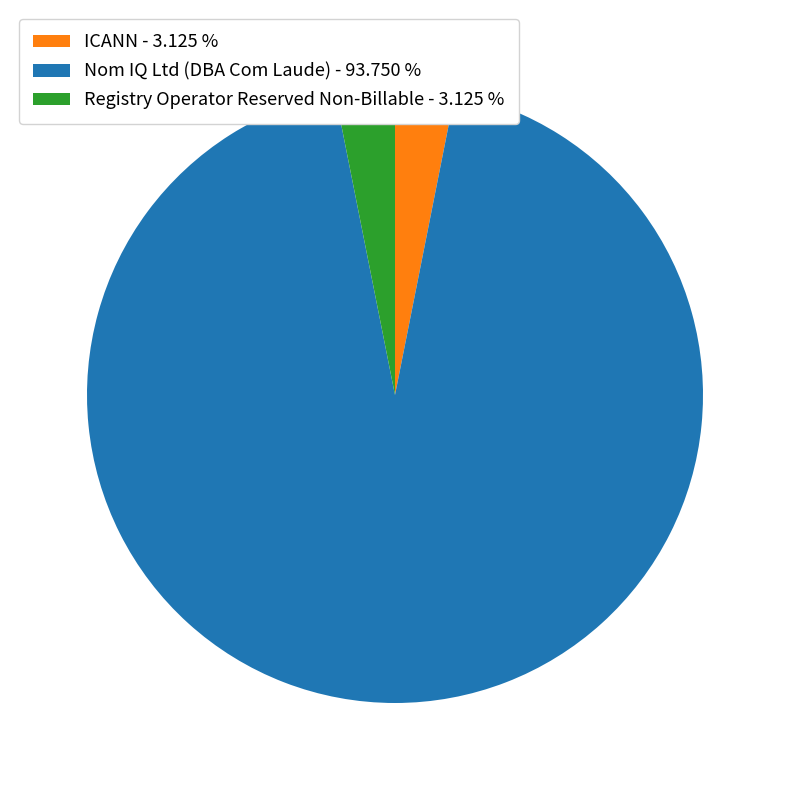

How many slices are in this pie chart?

3